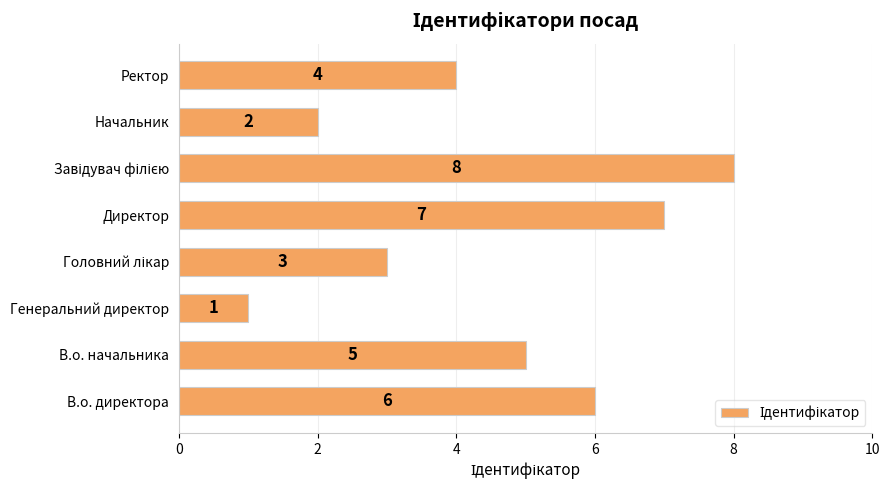

Read the value at В.о. директора.

6